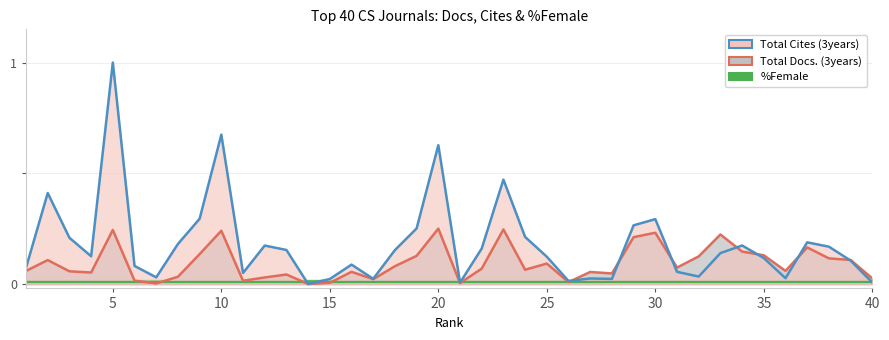

Rank the series by their average value, from highest to lowest.

Total Cites (3years), Total Docs. (3years), %Female